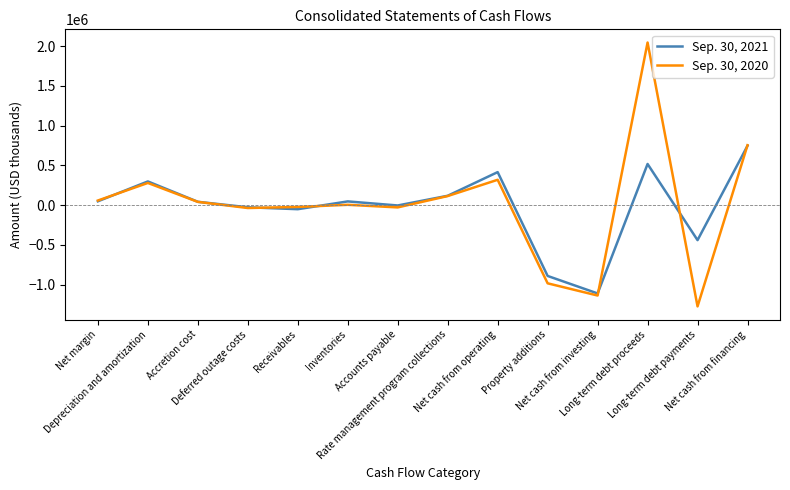

Rank the series by their maximum value, from highest to lowest.

Sep. 30, 2020, Sep. 30, 2021